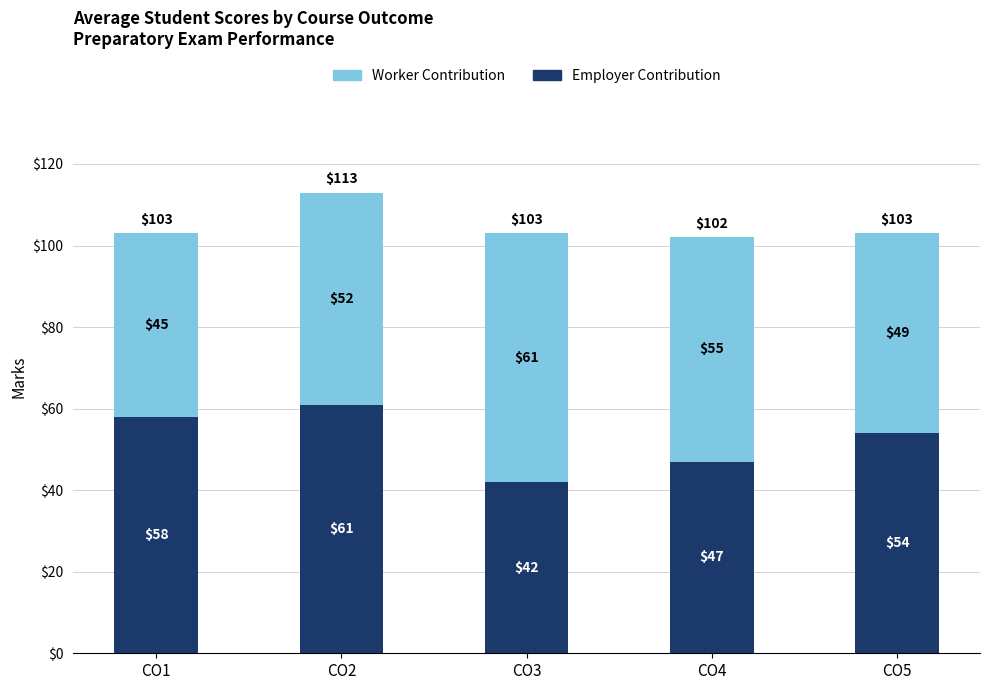

Rank the categories by Employer Contribution value from highest to lowest.

CO2, CO1, CO5, CO4, CO3